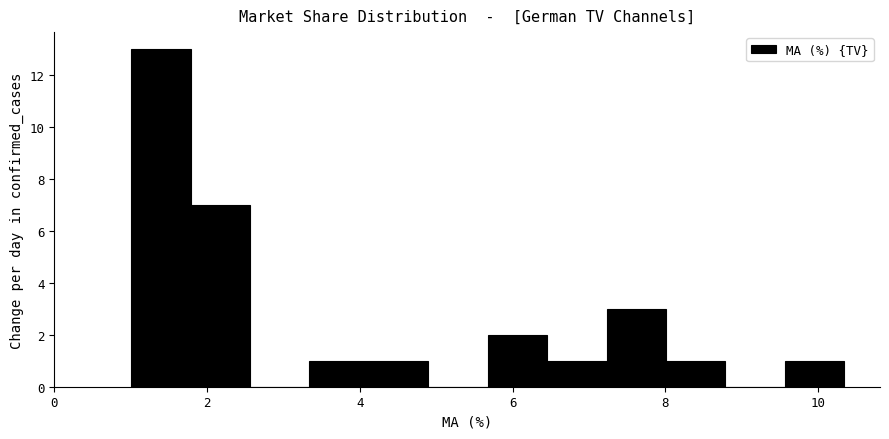

Read against the x-axis, roughly where is the centre of the tallest bar?

1.4